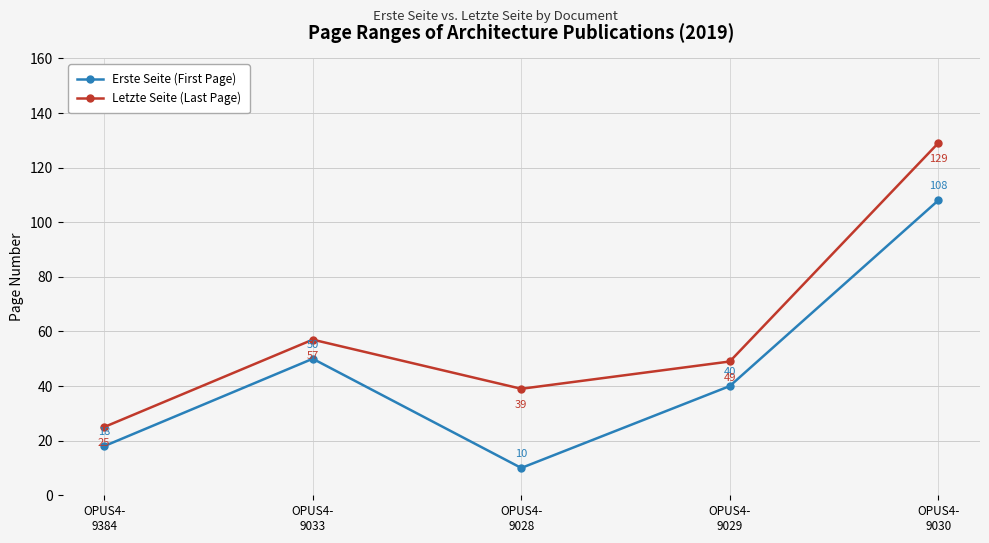

What is the minimum value for Erste Seite (First Page)?

10